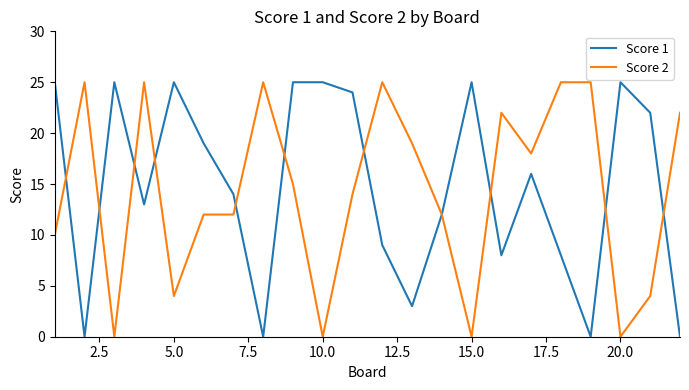

Which series ends up on top after the final intersection of Score 1 and Score 2?

Score 2